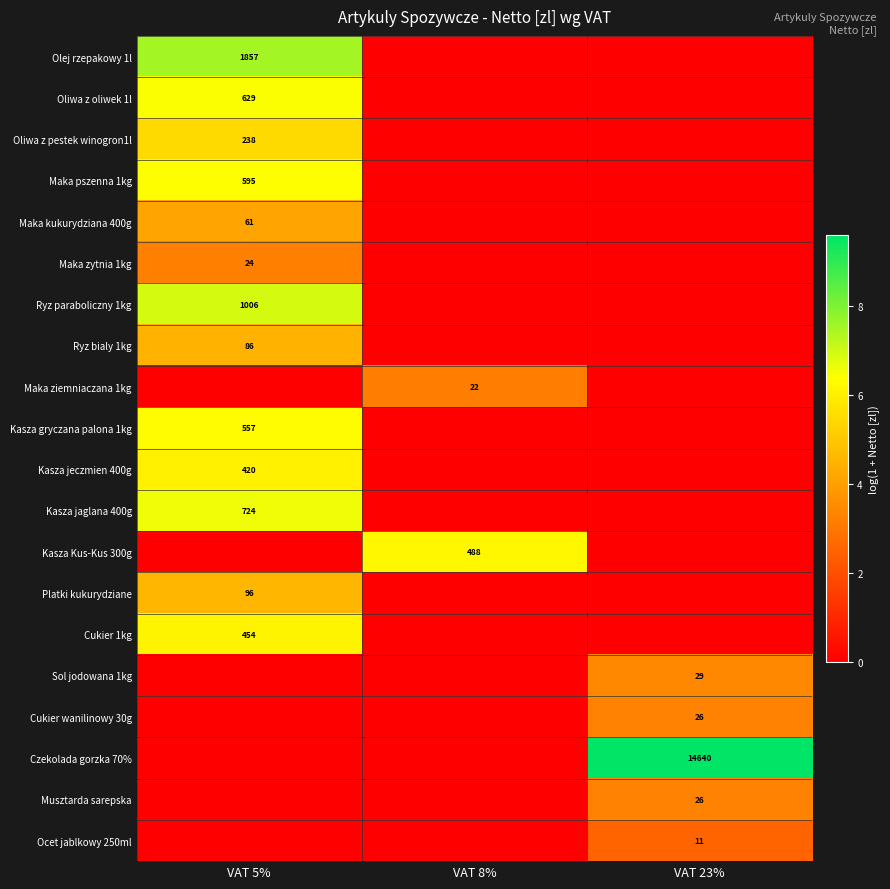

Is it true that Sol jodowana 1kg equals 29 at VAT 23%?

True